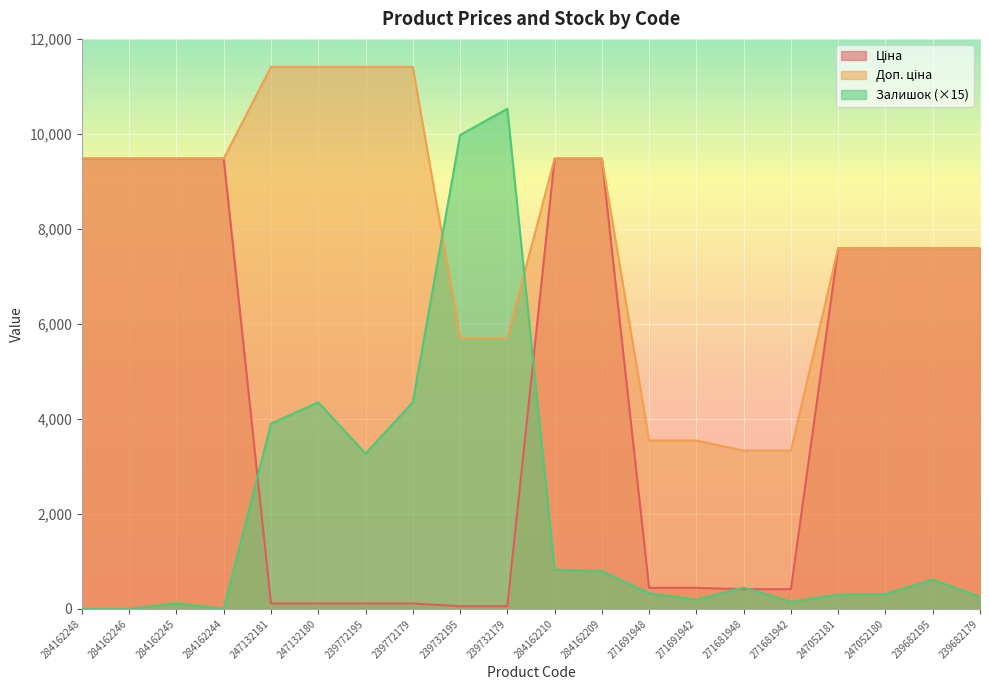

Where is the first local maximum for Залишок?

284162245